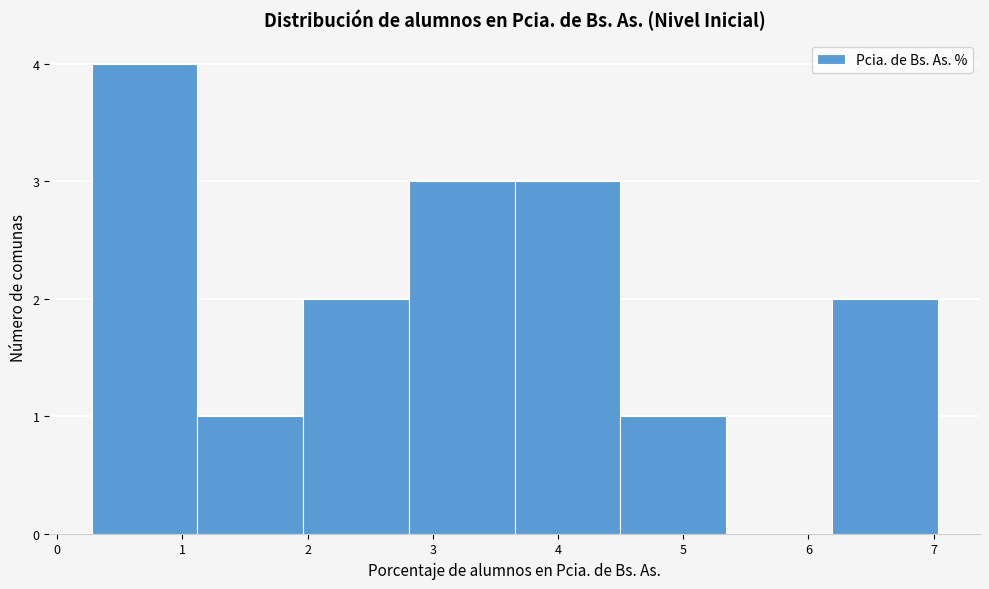

Which range on the x-axis has the tallest bar?

0.3 to 1.1